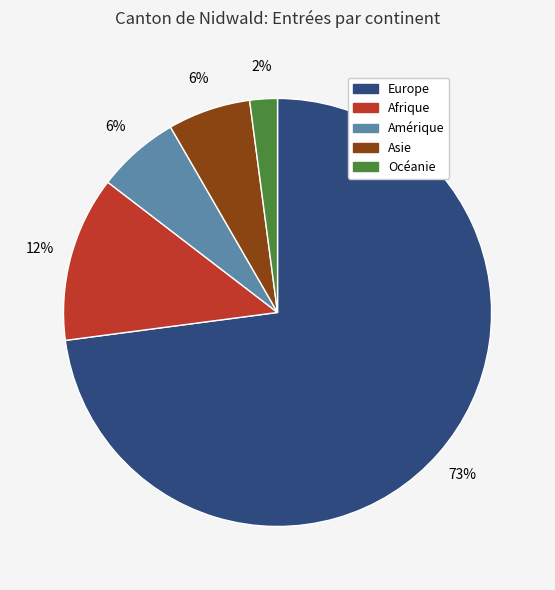

To the nearest percent, what is the average slice percentage?

20%